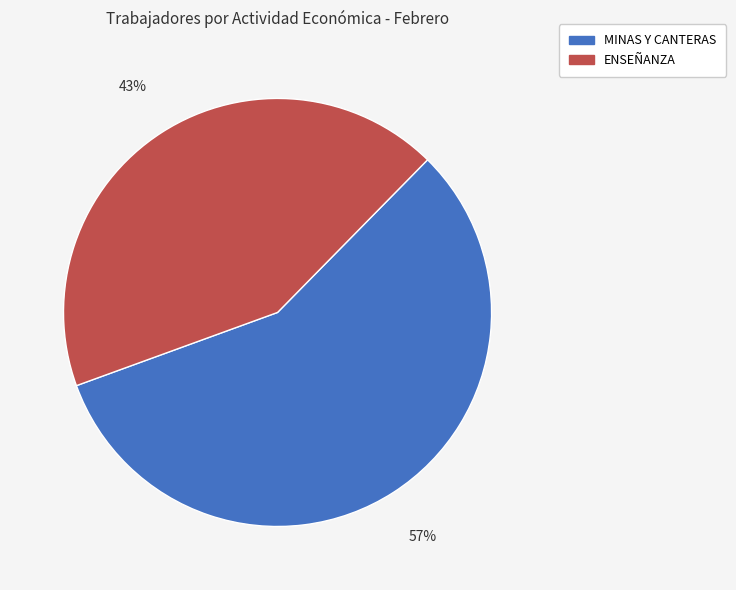

To the nearest percent, what is the difference between the largest and smallest slice percentages?

14%